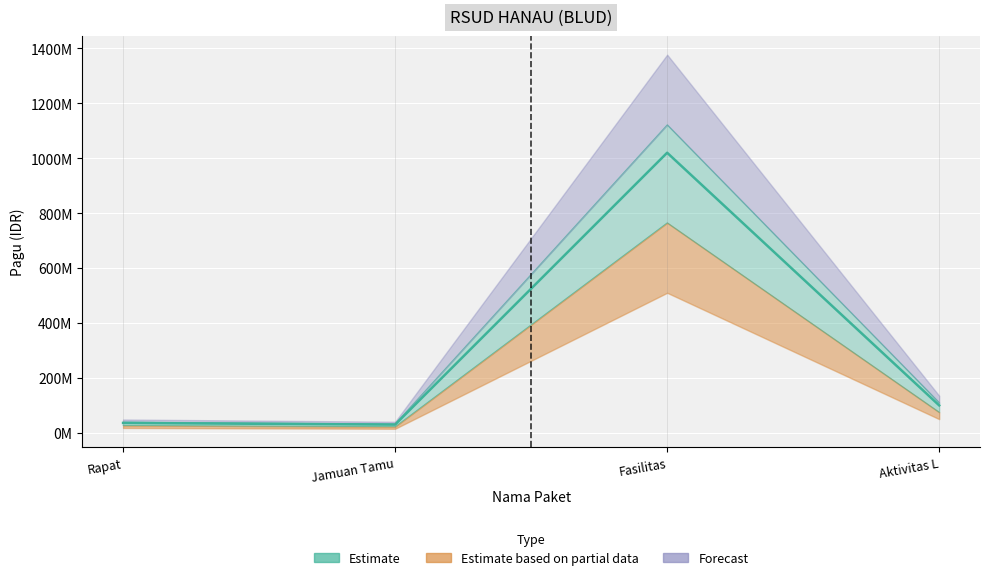

What is the maximum value shown in the chart?

1020000000